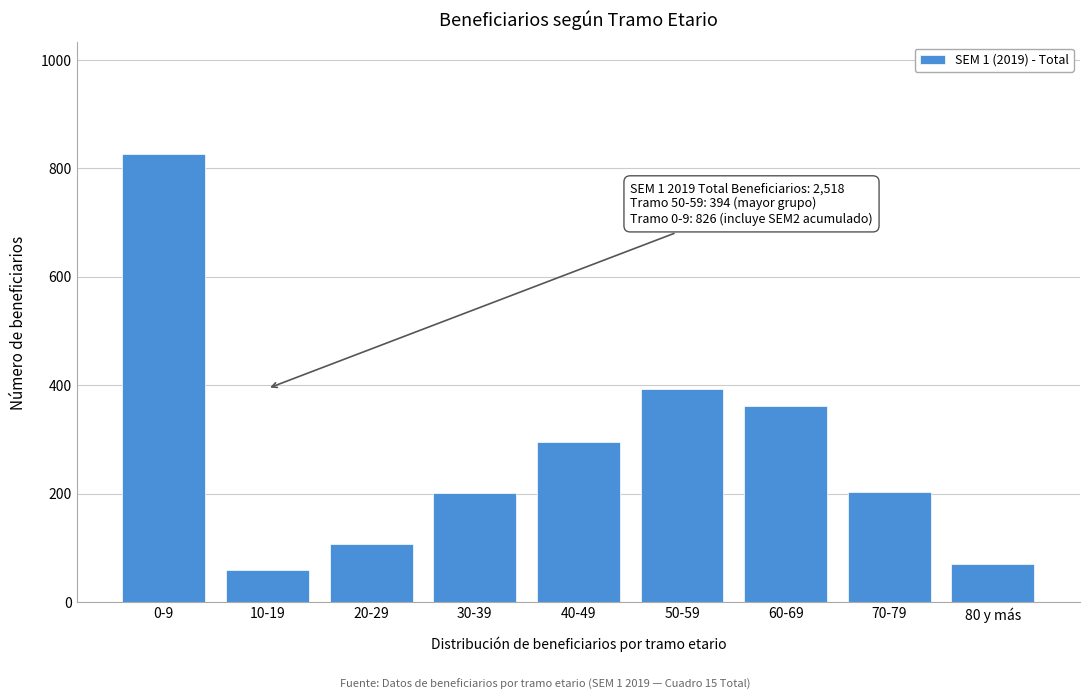

Is it true that the value at 50-59 is 394?

True